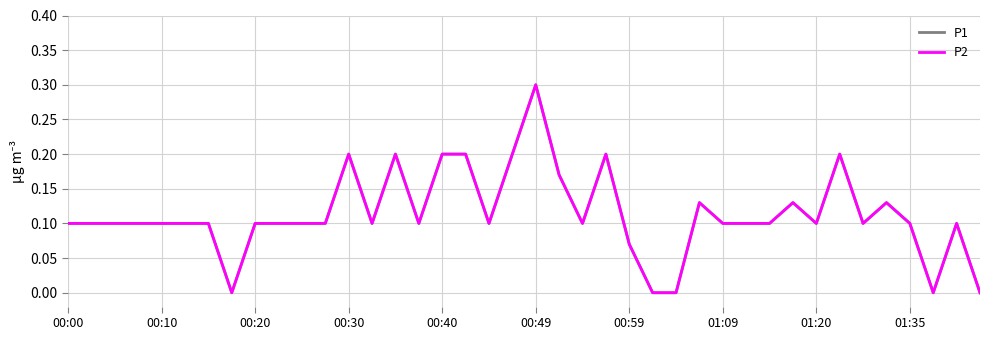

Reading right to left, extract all data points from this chart.

P1: 0.0	0.1	0.0	0.1	0.1	0.1	0.2	0.1	0.1	0.1	0.1	0.1	0.1	0.0	0.0	0.1	0.2	0.1	0.2	0.3	0.2	0.1	0.2	0.2	0.1	0.2	0.1	0.2	0.1	0.1	0.1	0.1	0.0	0.1	0.1	0.1	0.1	0.1	0.1	0.1
P2: 0.0	0.1	0.0	0.1	0.1	0.1	0.2	0.1	0.1	0.1	0.1	0.1	0.1	0.0	0.0	0.1	0.2	0.1	0.2	0.3	0.2	0.1	0.2	0.2	0.1	0.2	0.1	0.2	0.1	0.1	0.1	0.1	0.0	0.1	0.1	0.1	0.1	0.1	0.1	0.1